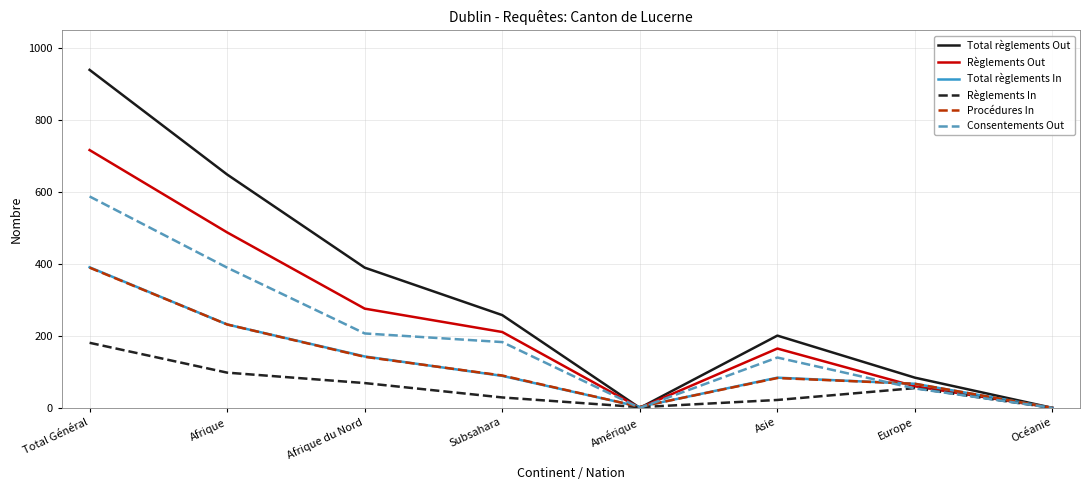

At which label does Total règlements Out reach its peak?

Total Général